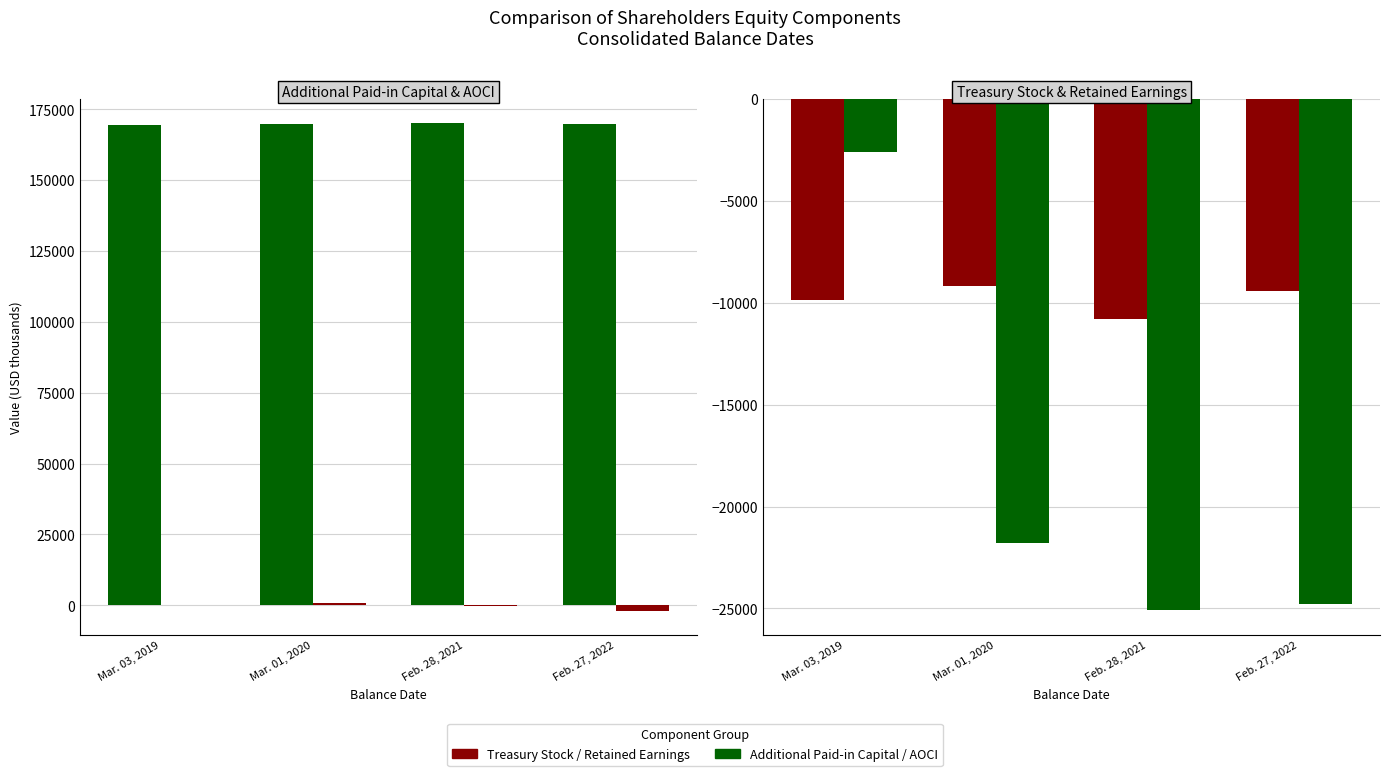

What is the smallest value displayed?

-25063